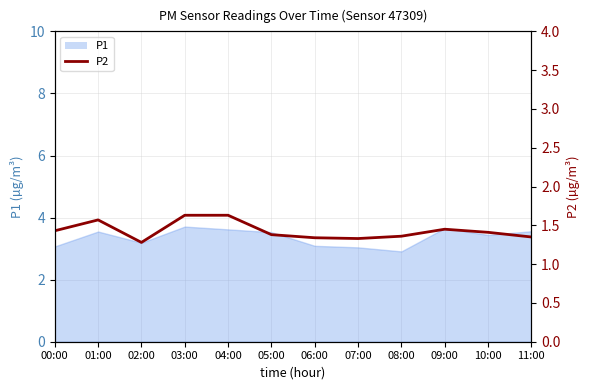

Where is the data nearest to the value 1?

02:00